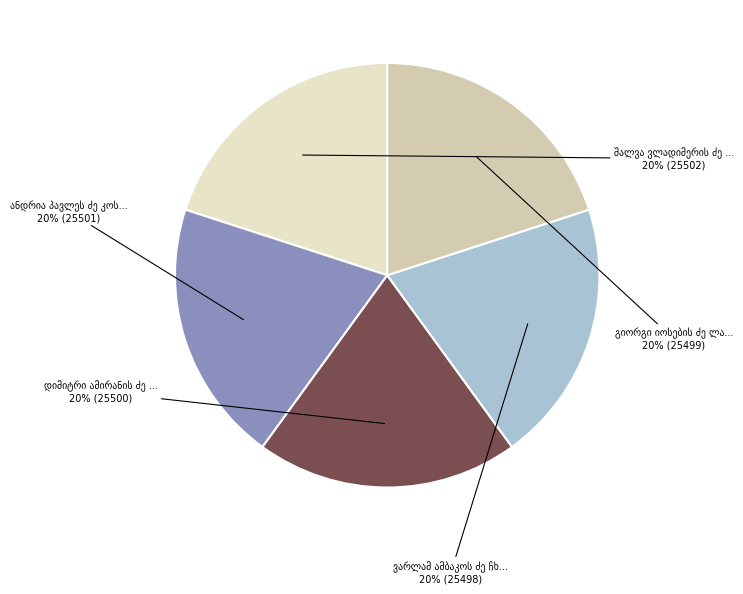

What is the smallest slice in the pie chart?

ვარლამ ამბაკოს ძე ჩხიკვაძე